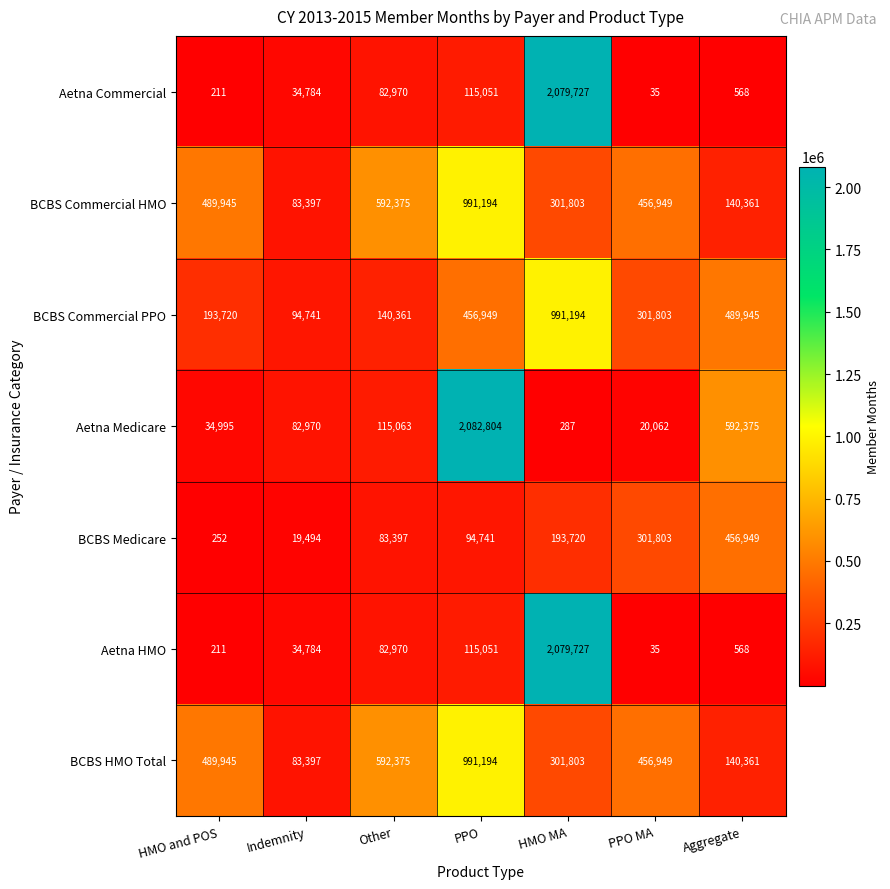

At which label is Aetna Medicare closest to 1041545?

Aggregate